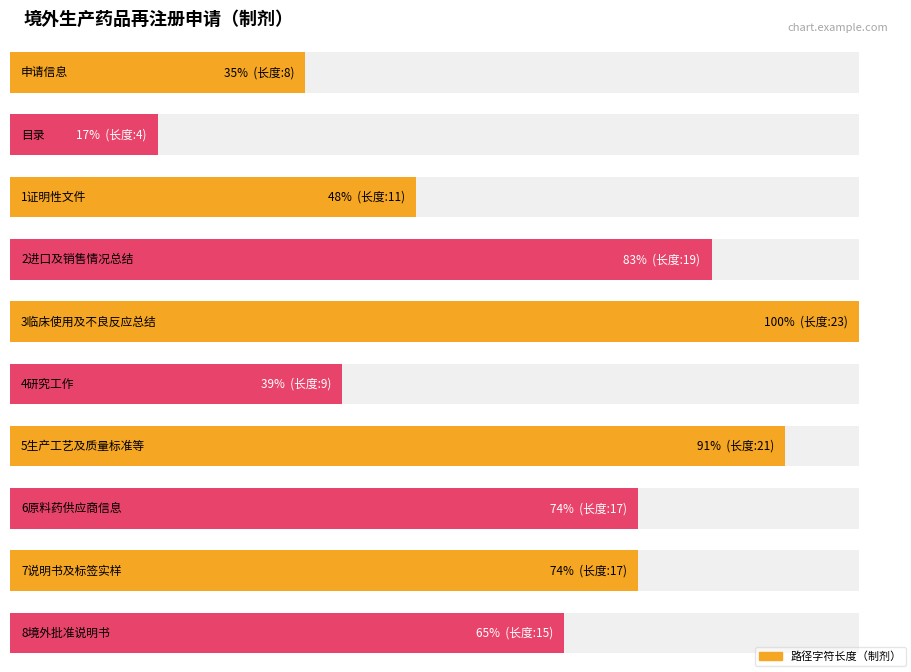

Reading right to left, extract all data points from this chart.

8境外批准说明书=15	7说明书及标签实样=17	6原料药供应商信息=17	5生产工艺及质量标准等=21	4研究工作=9	3临床使用及不良反应总结=23	2进口及销售情况总结=19	1证明性文件=11	目录=4	申请信息=8